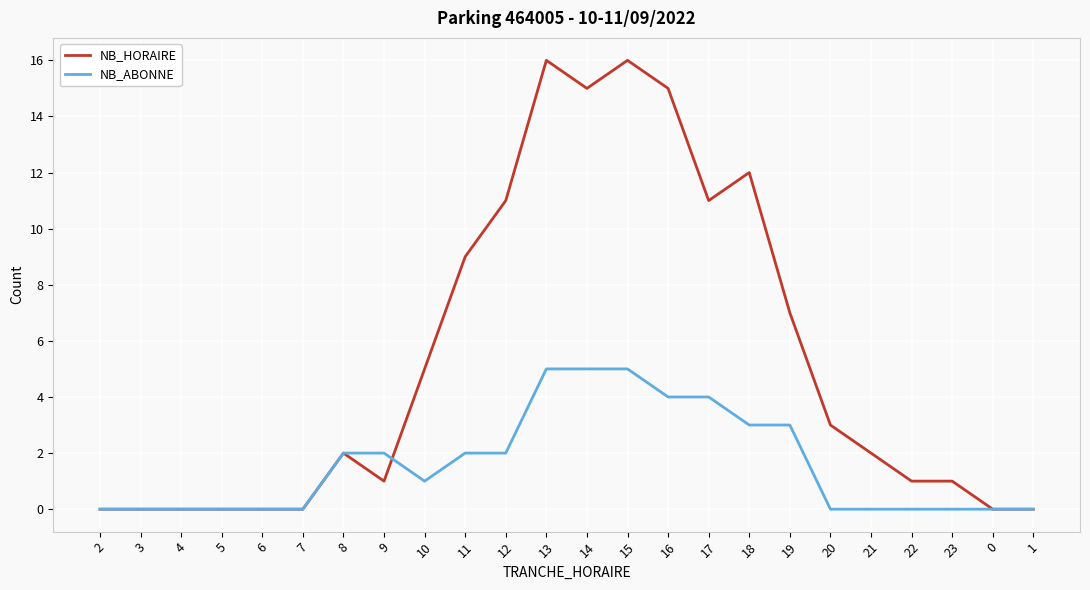

What are all the series names shown in the legend?

NB_HORAIRE, NB_ABONNE